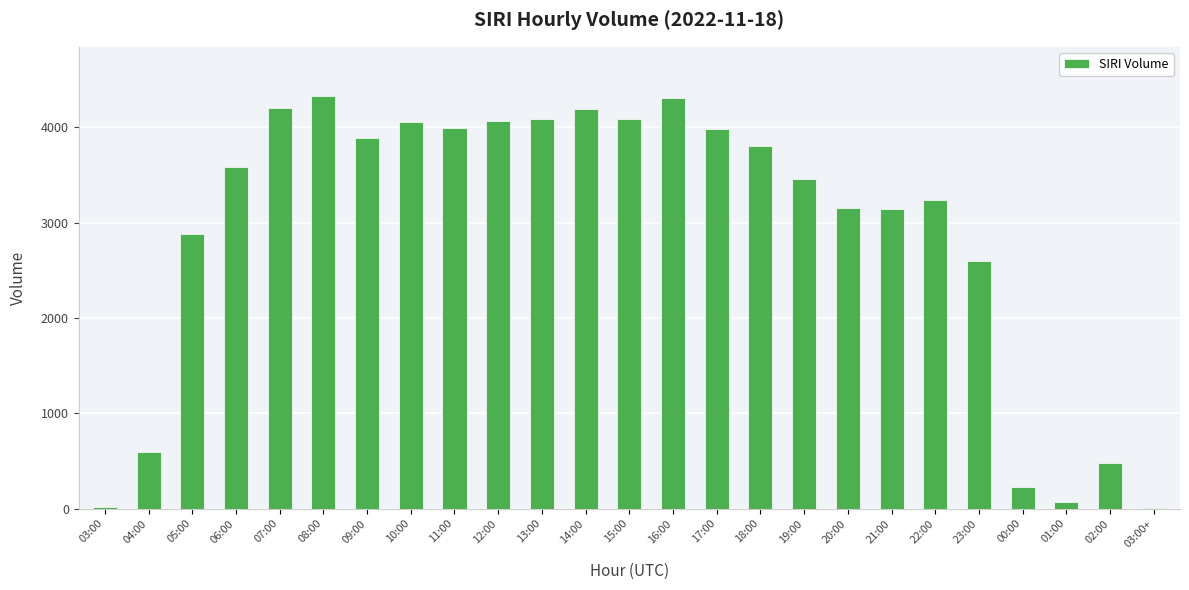

What is the greatest value displayed?

4326